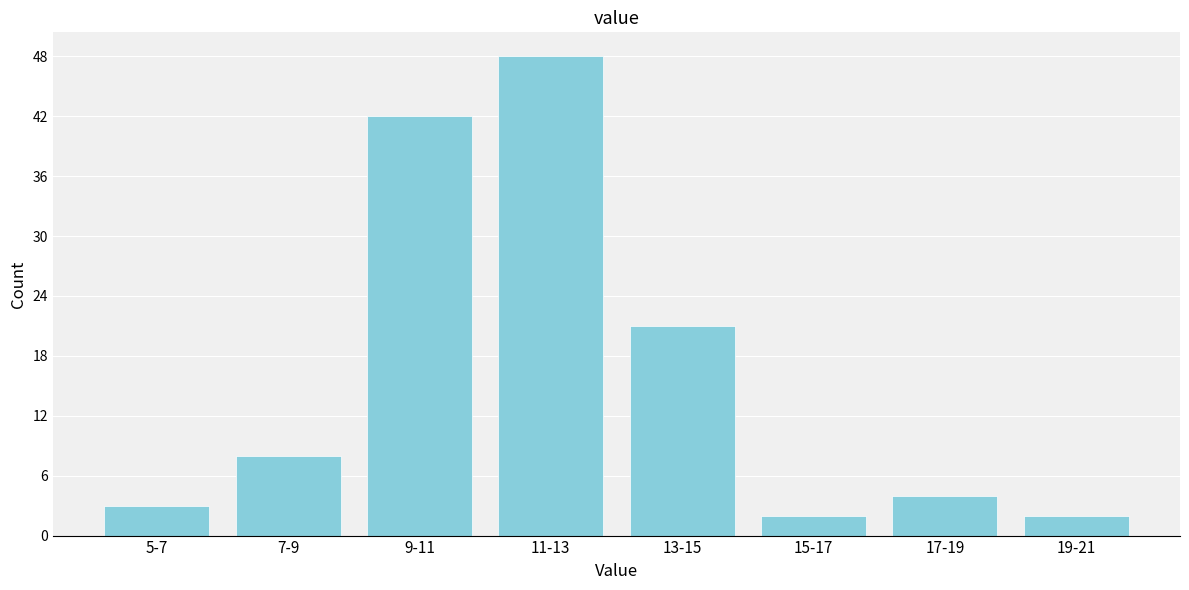

Reading left to right, list all the values displayed in this chart.

3	8	42	48	21	2	4	2